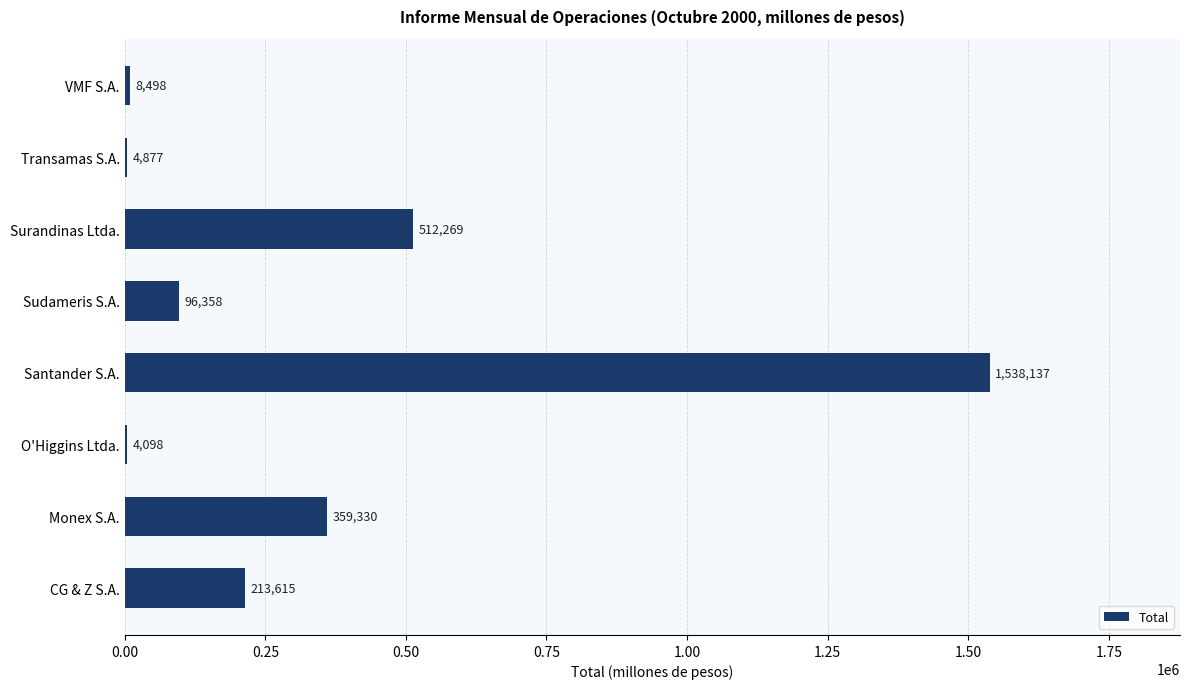

What is the sum of all values?

2737182